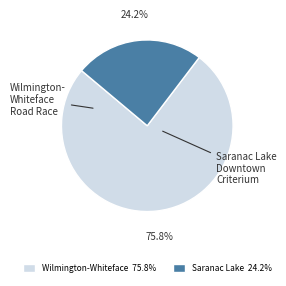

Does any single category account for the majority?

Yes